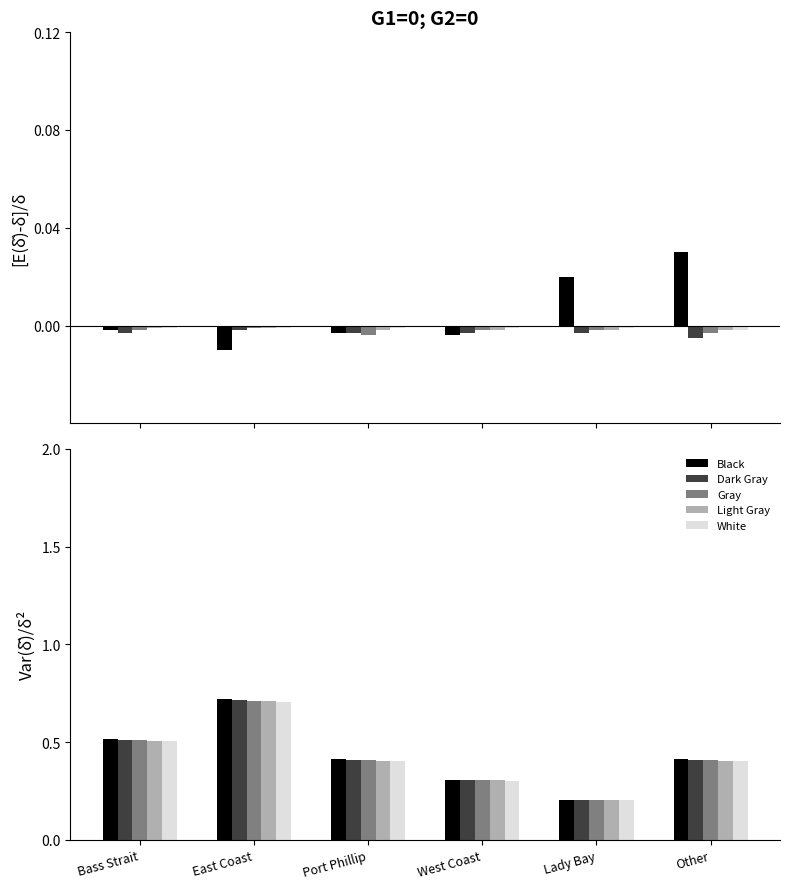

Rank the series at Bass Strait from lowest to highest value.

White, Light Gray, Gray, Dark Gray, Black